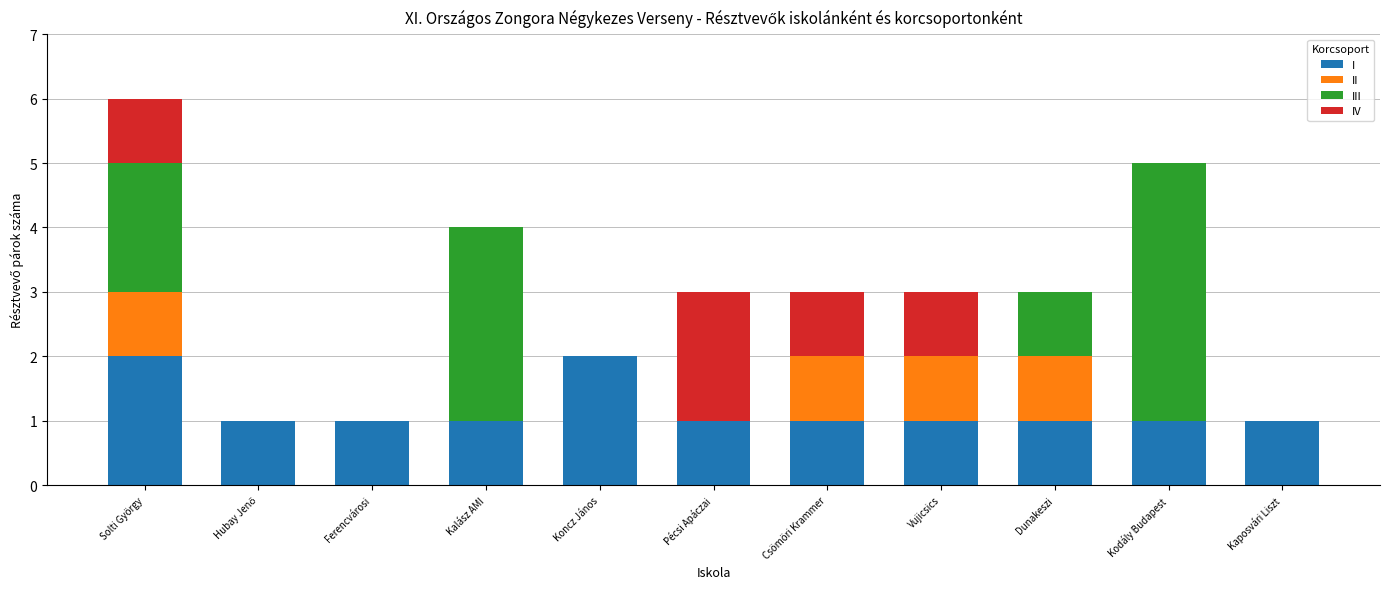

What is the approximate value of I at Koncz János?

2